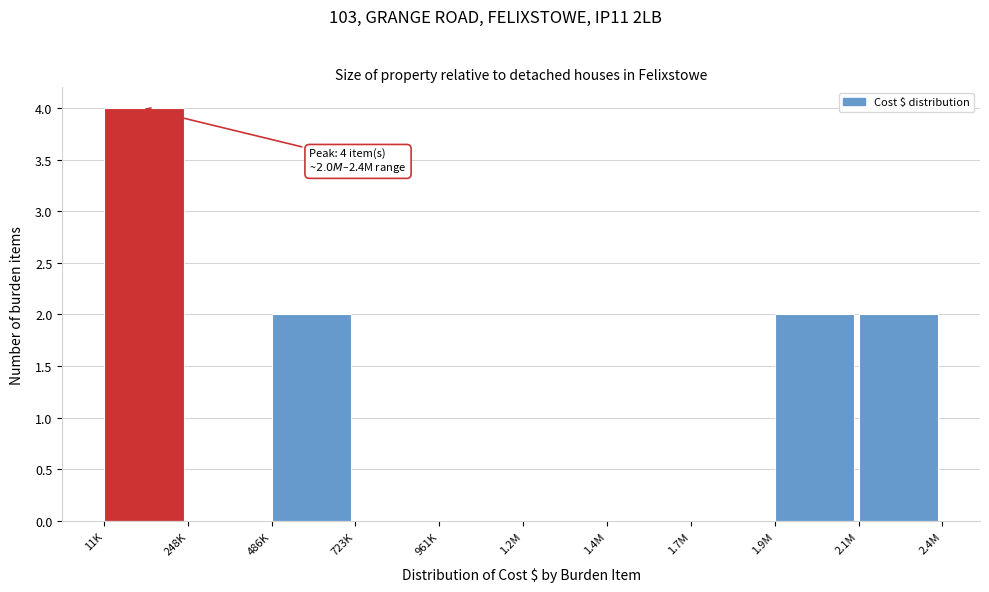

Reading left to right, what are all the values shown in this chart?

11K=4	248K=0	486K=2	723K=0	961K=0	1.2M=0	1.4M=0	1.7M=0	1.9M=2	2.1M=2